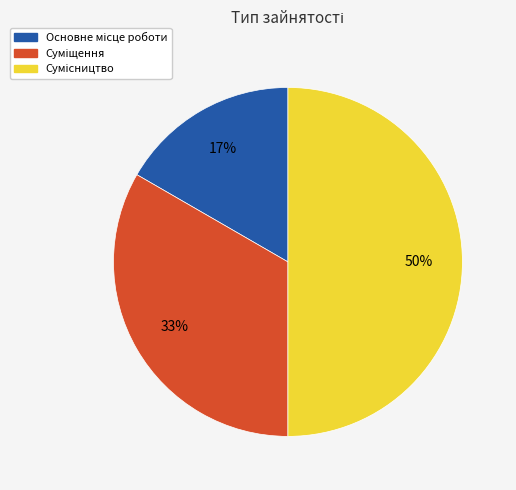

To the nearest percent, what is the difference between the largest and smallest slice percentages?

33%